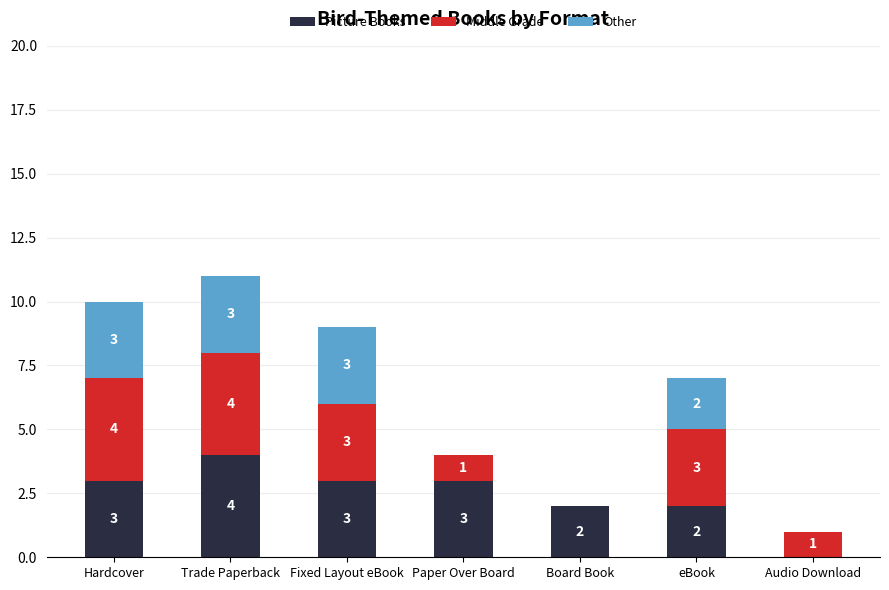

What is the total value across all series at eBook?

7